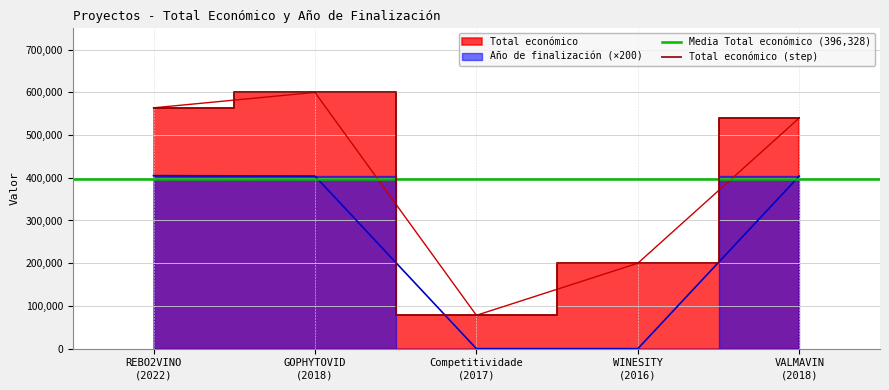

True or false: Total económico and Año de finalización cross at least once.

False